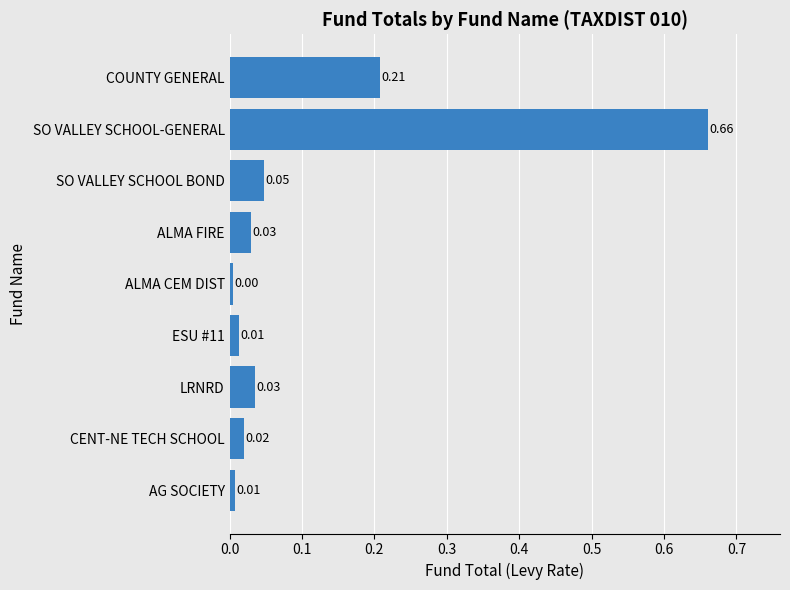

What is the sum of all values?

1.0